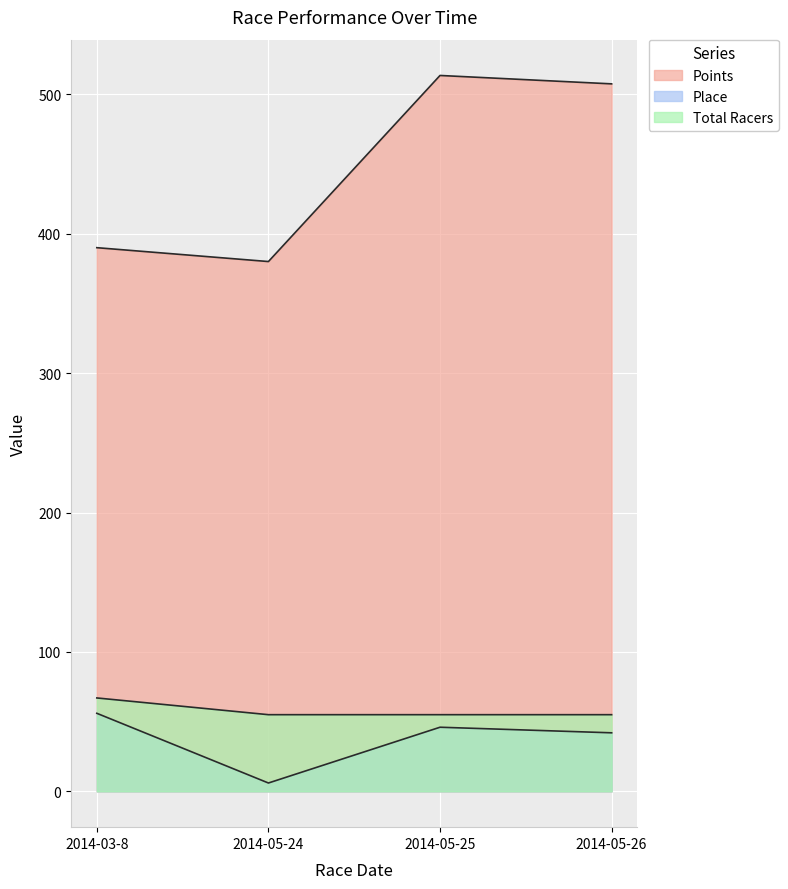

What position from the right is 2014-05-26?

1